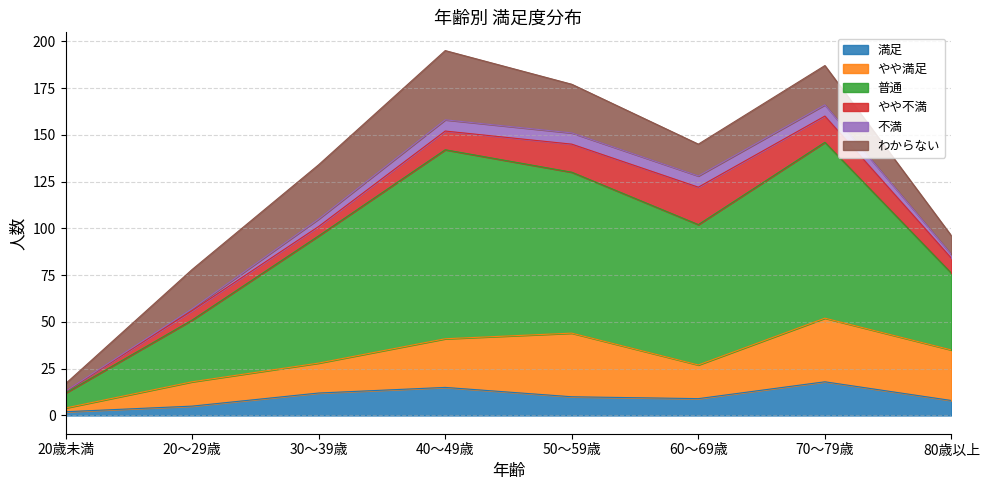

True or false: 不満 has a value of 3 at 80歳以上.

False